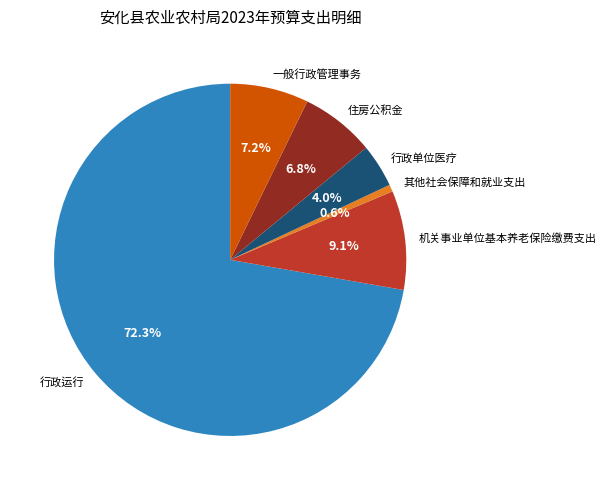

Which has a higher value, 住房公积金 or 机关事业单位基本养老保险缴费支出?

机关事业单位基本养老保险缴费支出